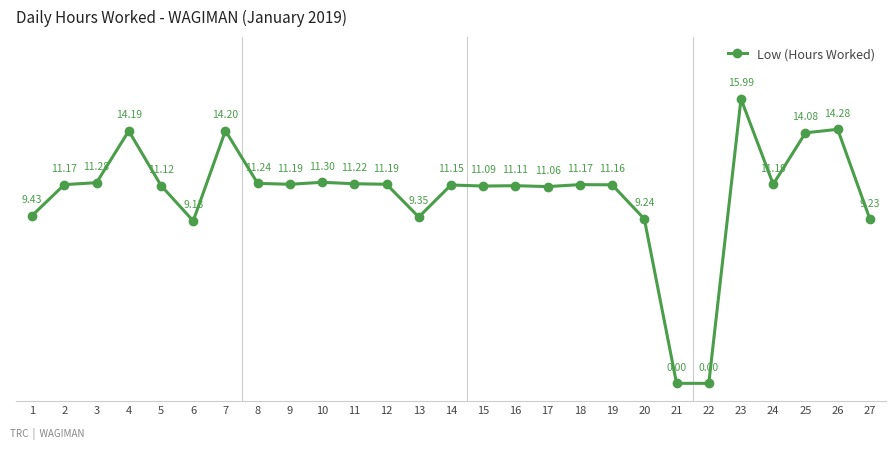

True or false: there are more than 0 points higher than both neighbors.

True